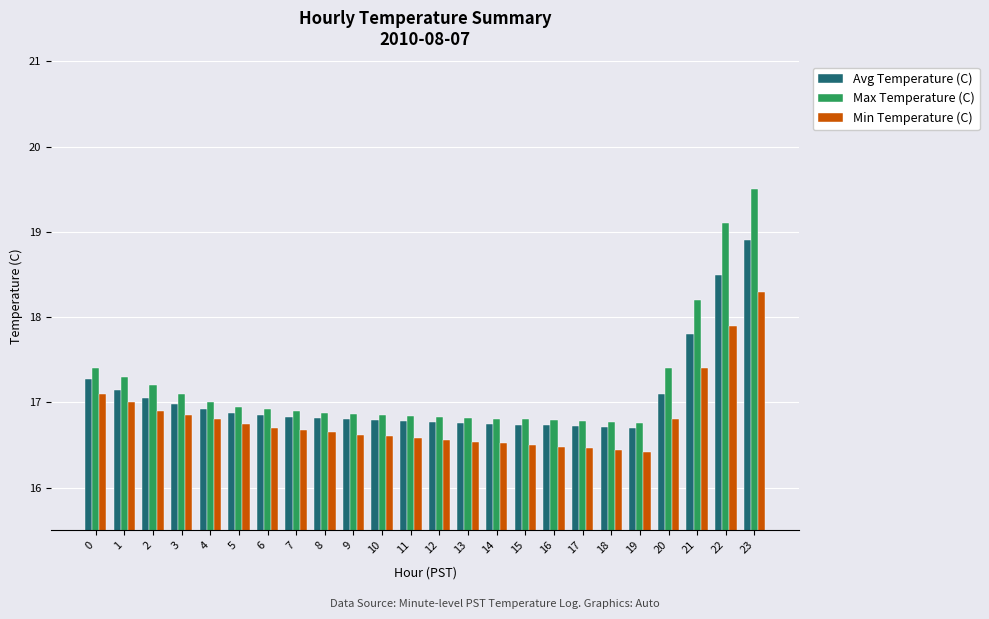

The Avg Temperature (C) series shows 16.8 at 11. True or false?

True